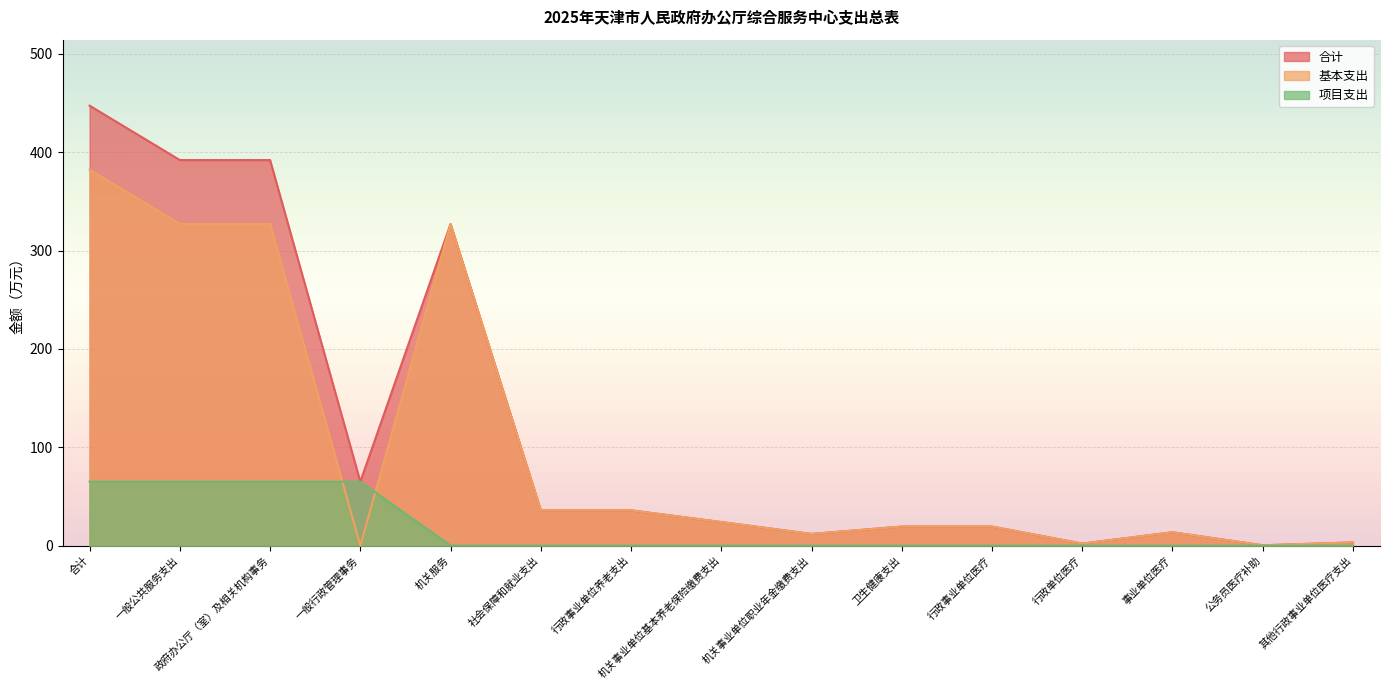

What is the difference between the 基本支出 values at 卫生健康支出 and 政府办公厅（室）及相关机构事务?

307.6